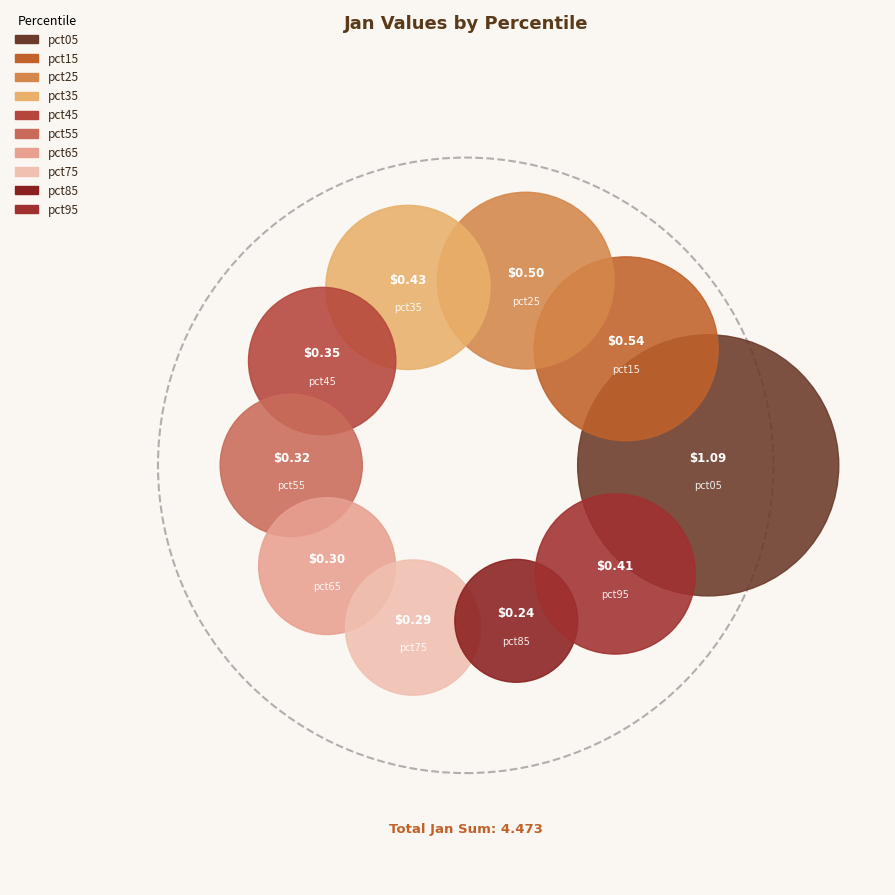

To the nearest percent, what percentage of the pie is pct55?

7%